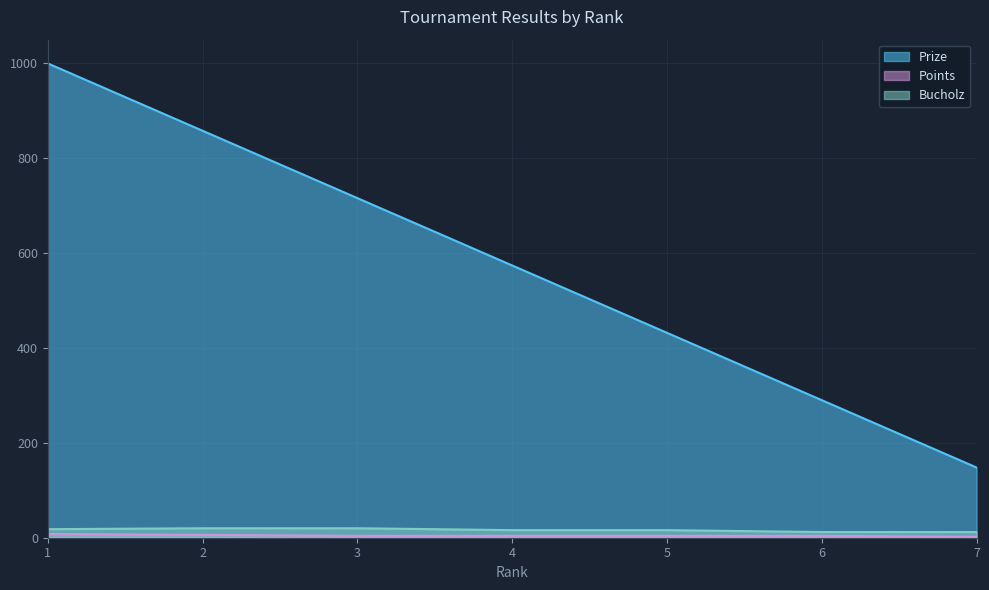

Rank the series by their maximum value, from highest to lowest.

Prize, Bucholz, Points